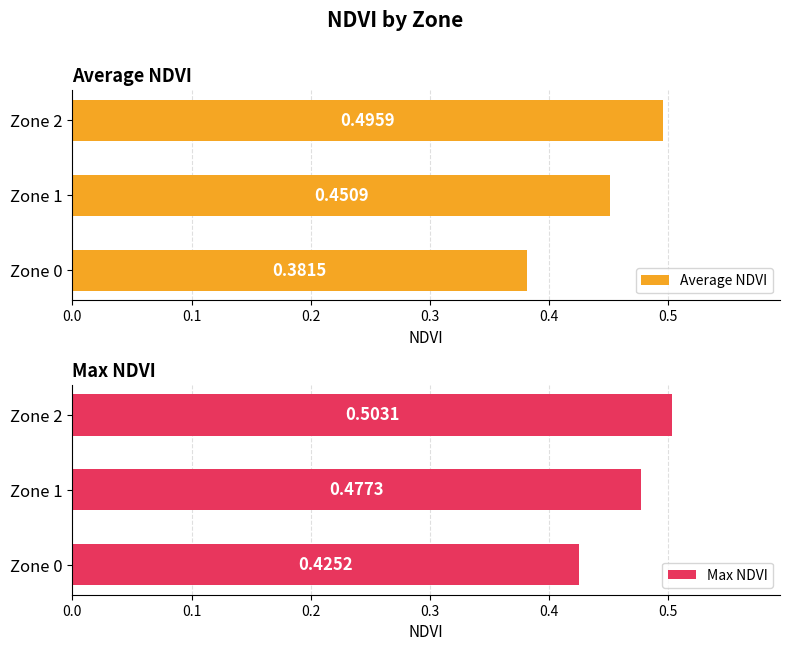

What is the sum of all Average NDVI values?

1.3